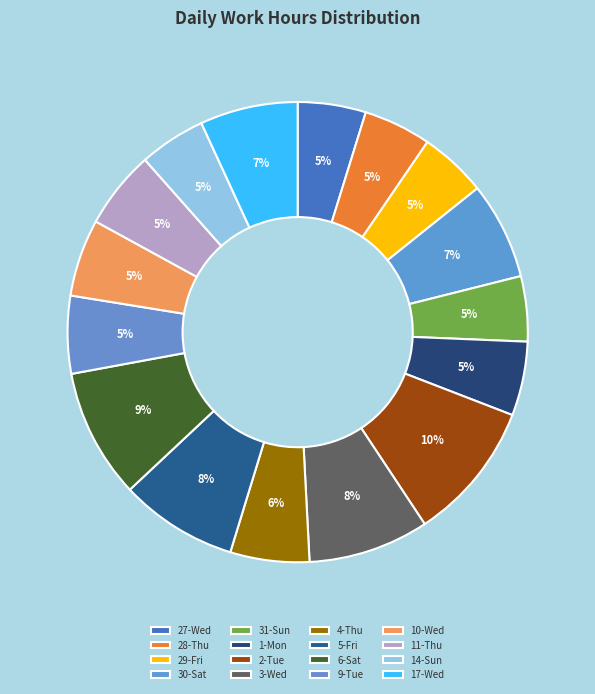

Combined, what portion of the pie is 30-Sat and 9-Tue?

12.3%